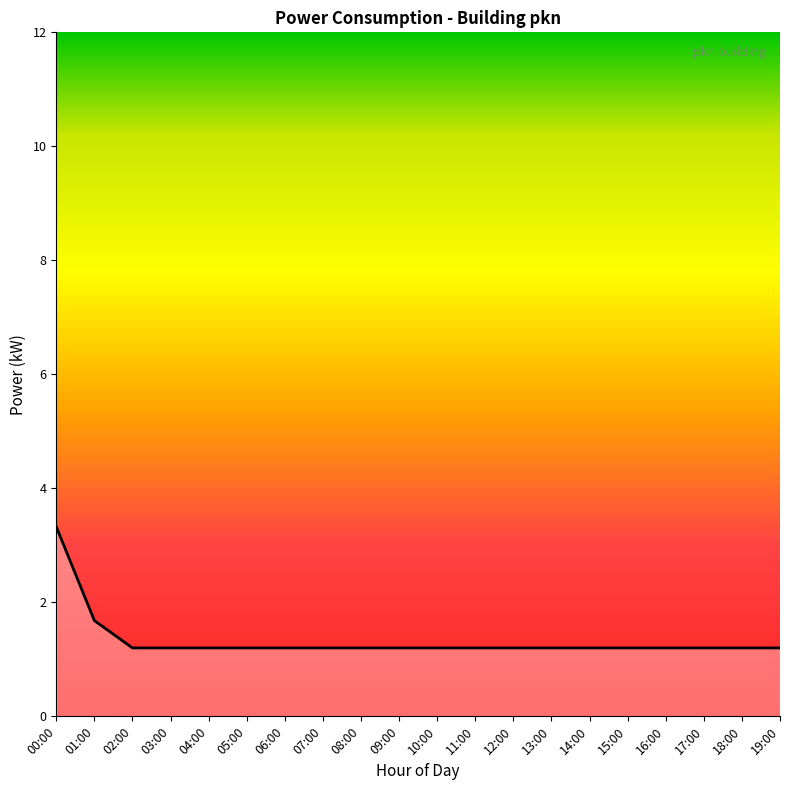

Does the chart display data point markers on the line(s)?

No